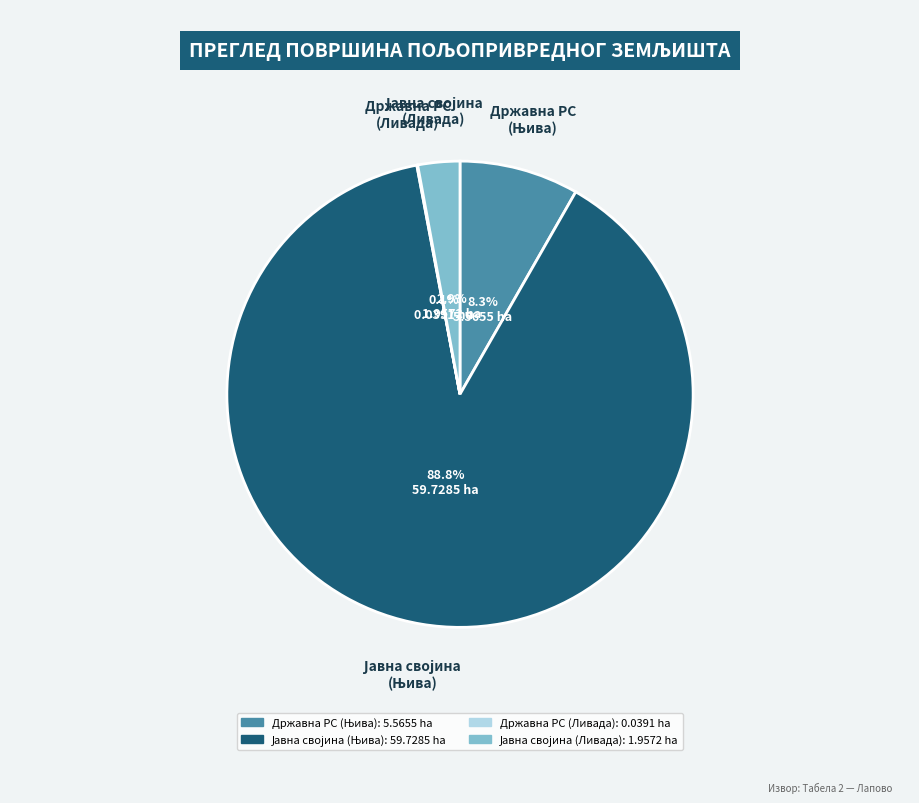

Is there a majority slice in this chart?

Yes